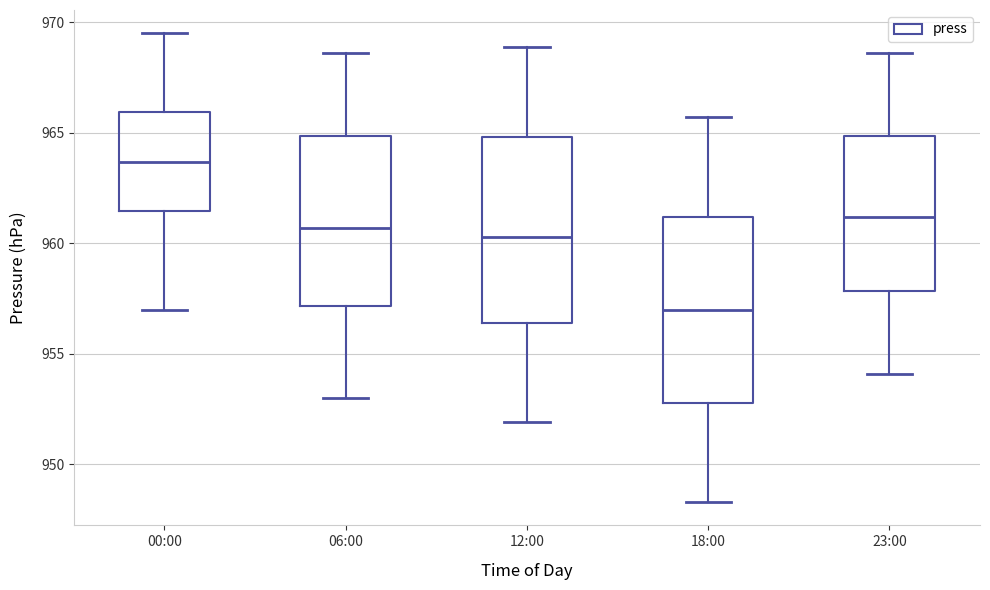

Which box has the lowest median line?

18:00